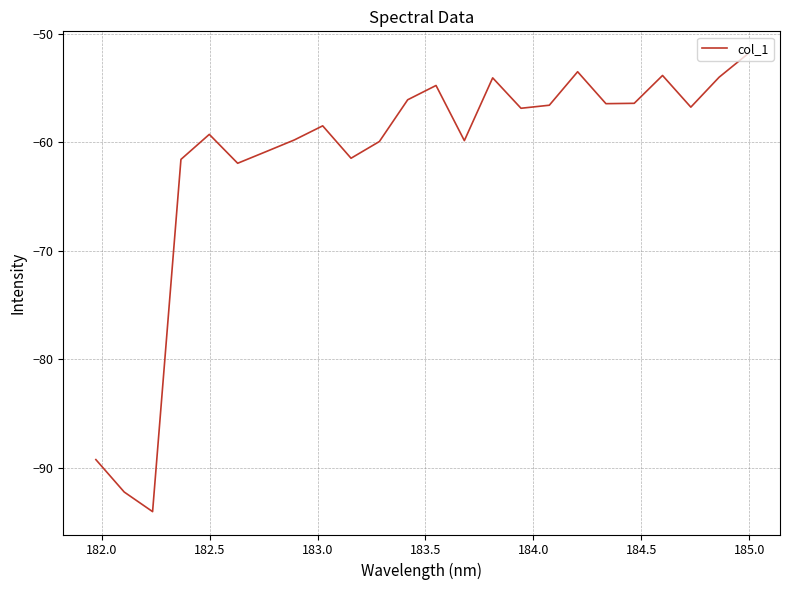

What is the greatest value displayed?

-51.9